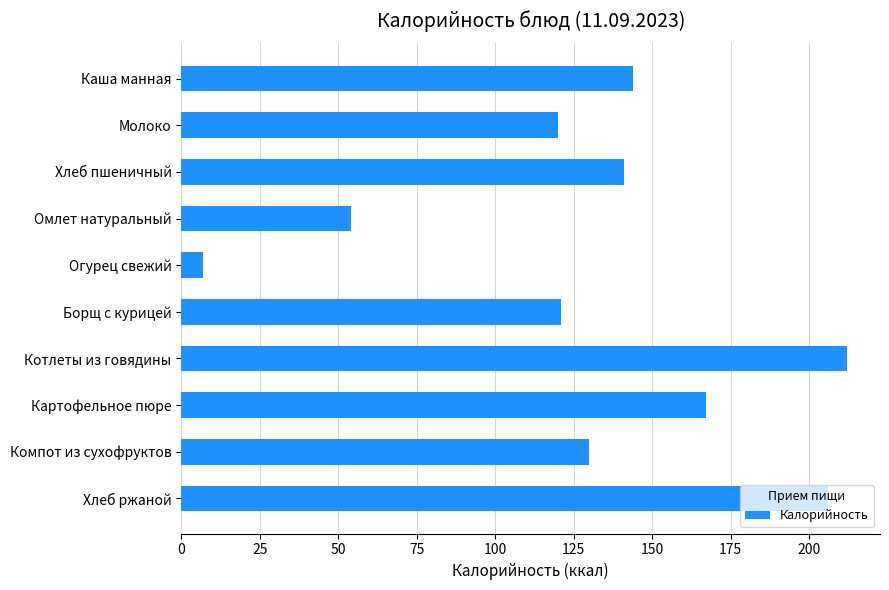

Read the value at Борщ с курицей.

121